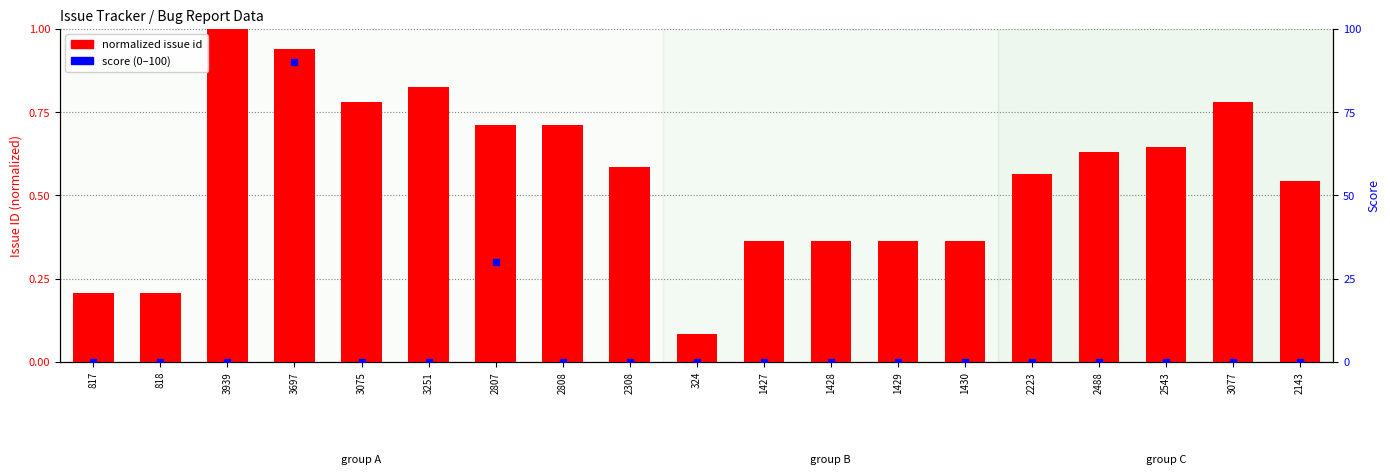

What is the total value across all series at 2807?

30.7